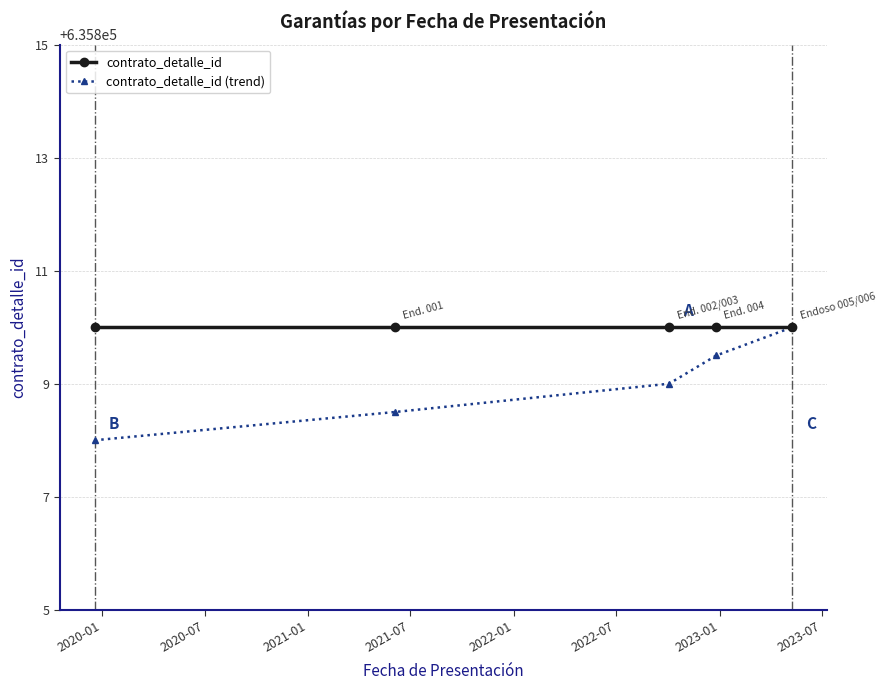

List the series in order of their overall mean, lowest first.

contrato_detalle_id (trend), contrato_detalle_id